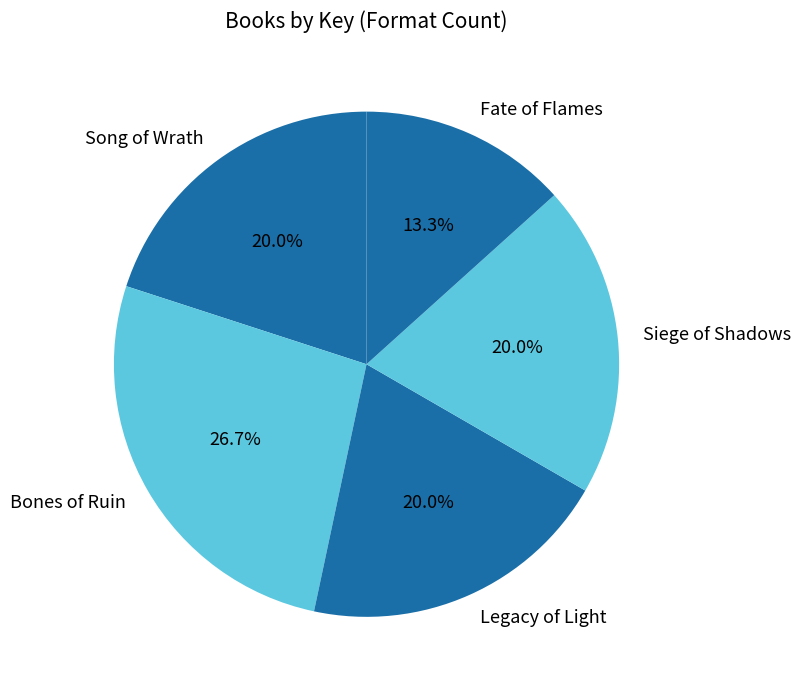

Count the number of slices in the pie.

5